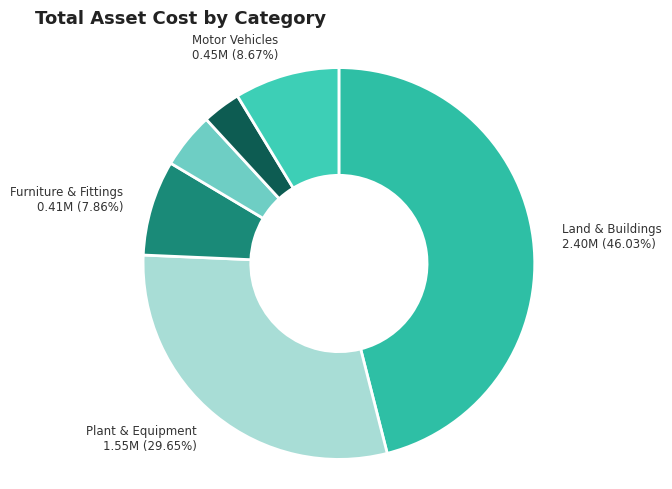

To the nearest percent, what is the average slice percentage?

17%